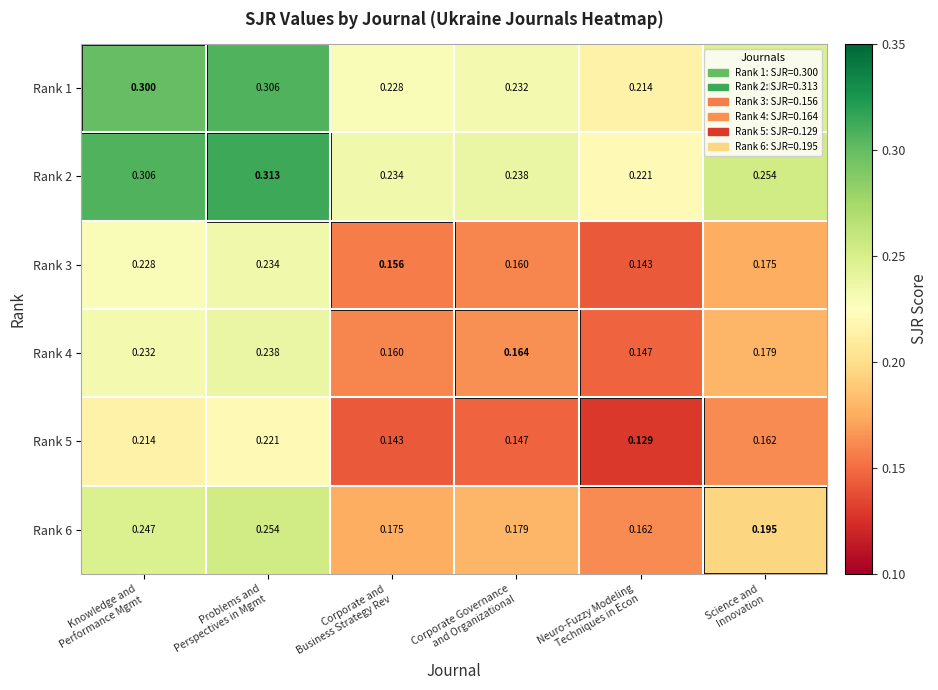

Rank the series by their maximum value, from lowest to highest.

Rank 5, Rank 3, Rank 4, Rank 6, Rank 1, Rank 2